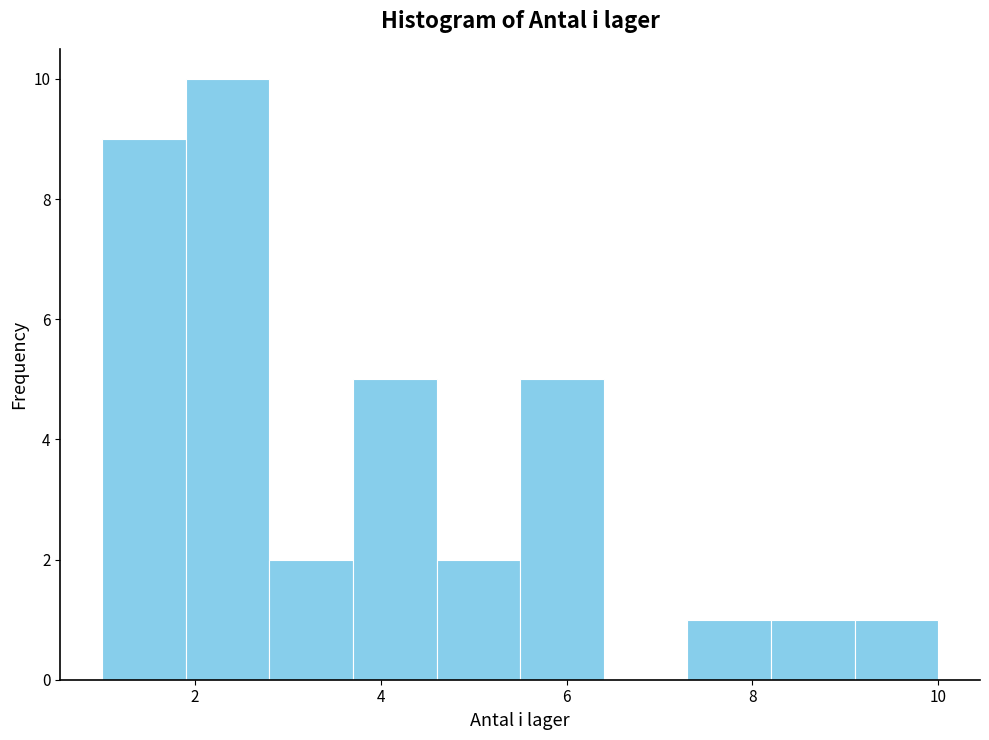

Reading left to right, list every bar in this chart as the range it spans on the x-axis followed by its height. Neither the bar edges nor the heights are printed on the chart, so give them approximately, as read against the axes.

1.0 to 1.9: 9
1.9 to 2.8: 10
2.8 to 3.7: 2
3.7 to 4.6: 5
4.6 to 5.5: 2
5.5 to 6.4: 5
6.4 to 7.3: 0
7.3 to 8.2: 1
8.2 to 9.1: 1
9.1 to 10.0: 1